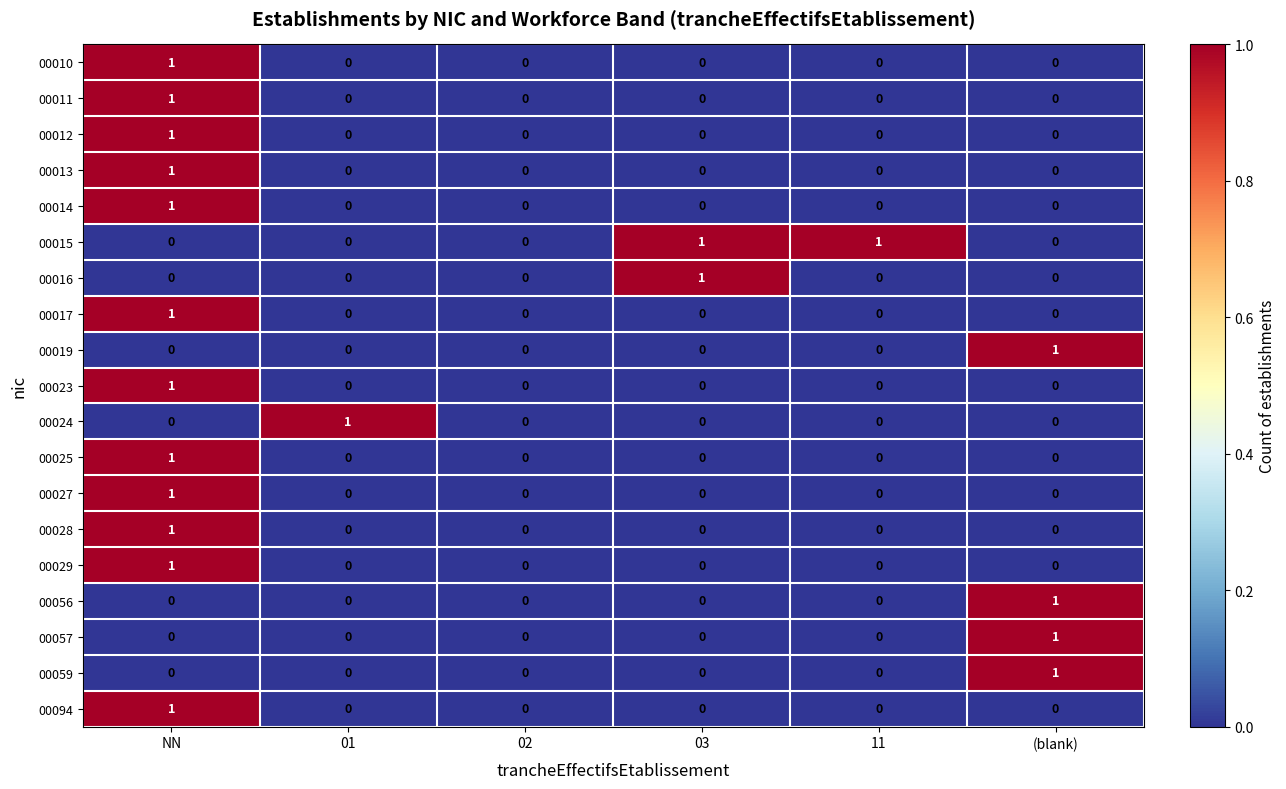

Which category has the highest value in the 00017 series?

NN